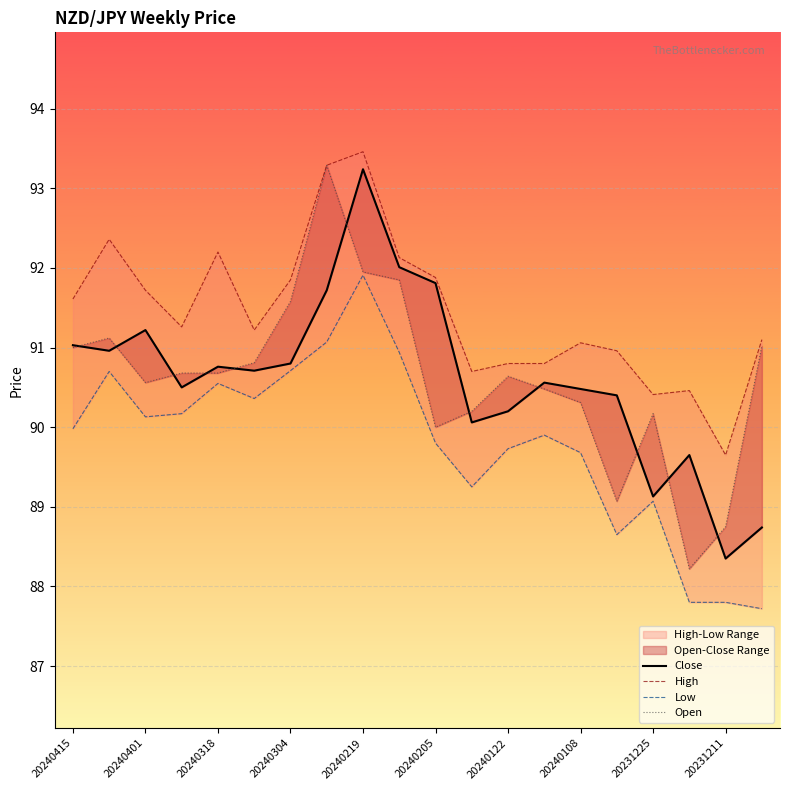

What value does the Low series have at 20231225?

89.1